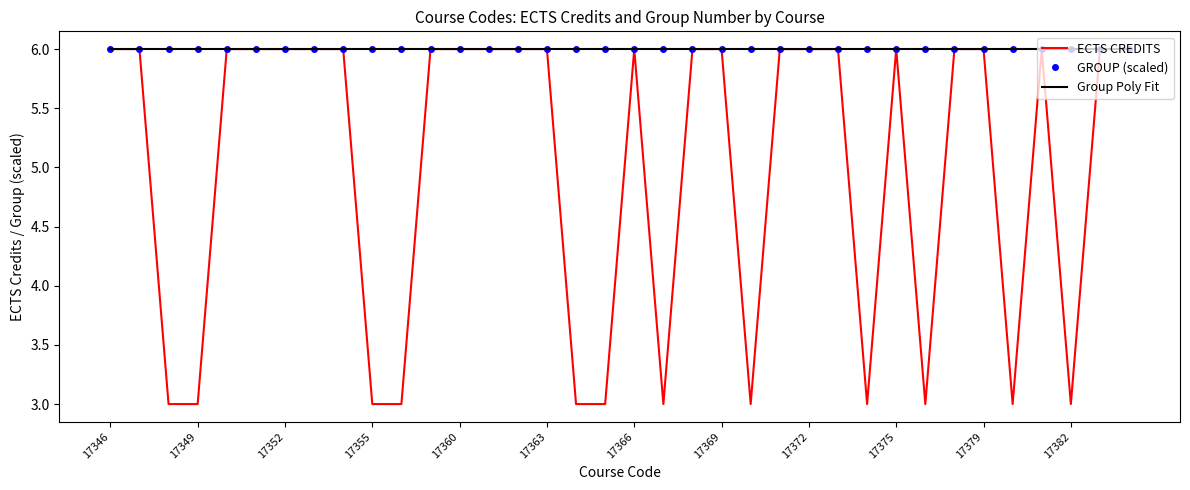

Where is the first local minimum?

17367